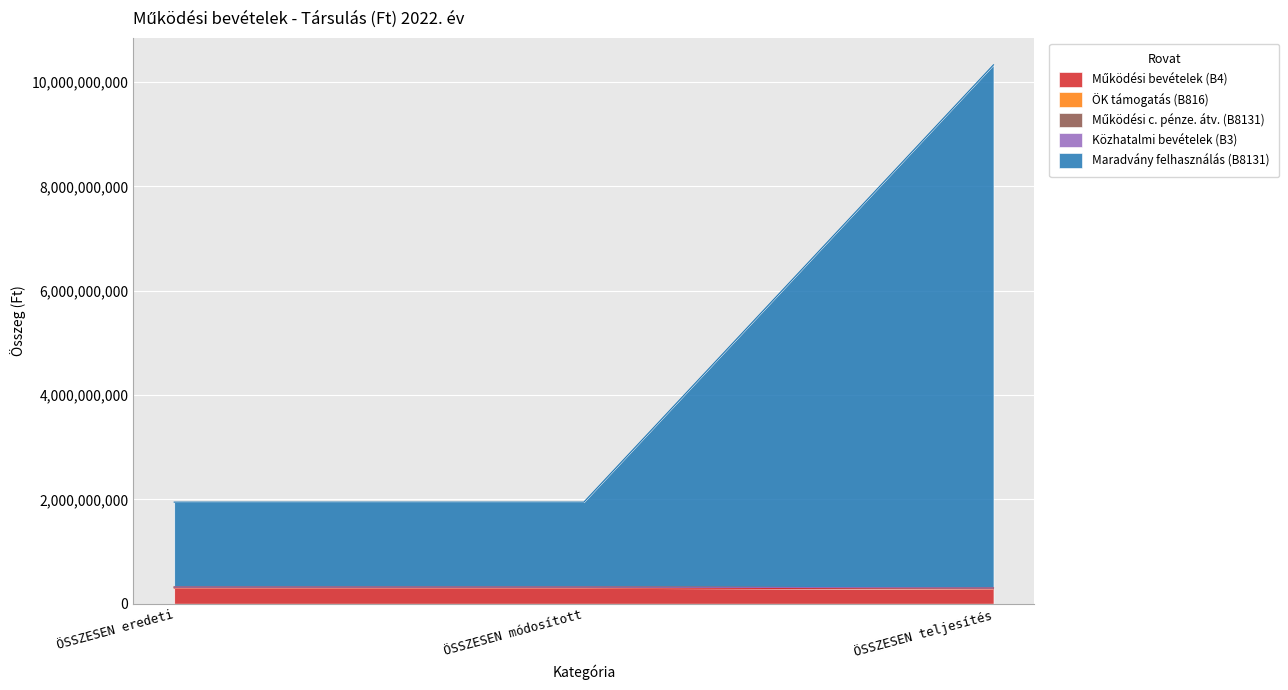

Is it true that Működési bevételek (B4) equals 381738240 at ÖSSZESEN teljesítés?

False